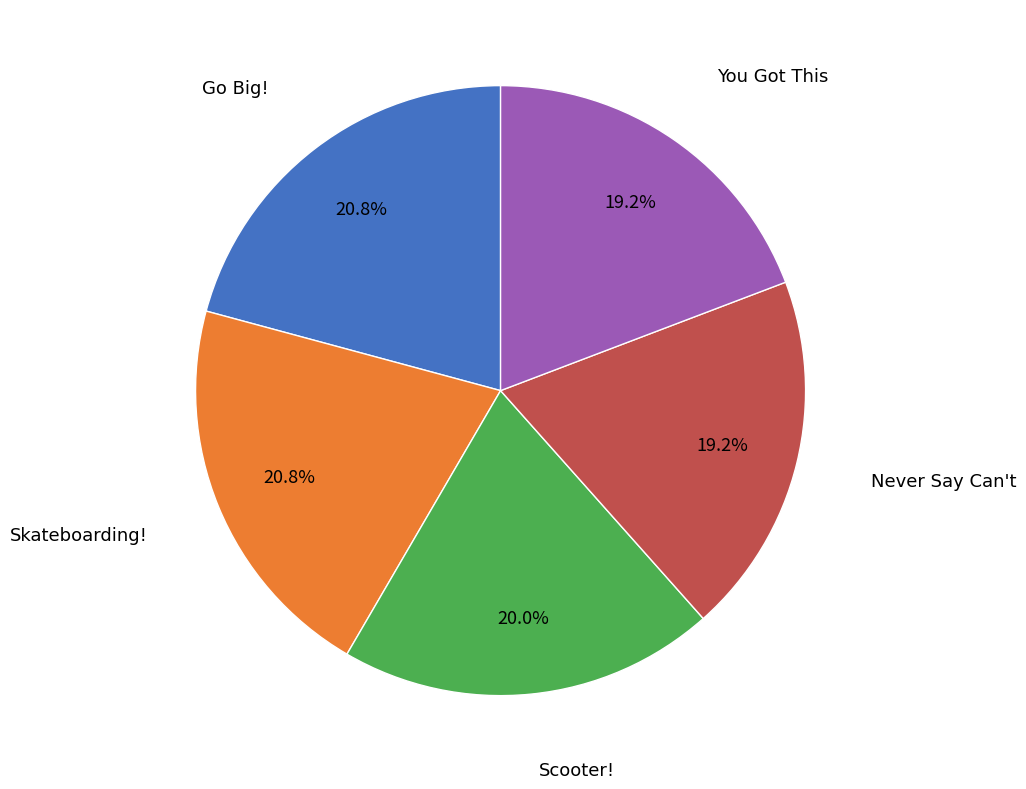

Is there any slice that represents more than half of the pie?

No